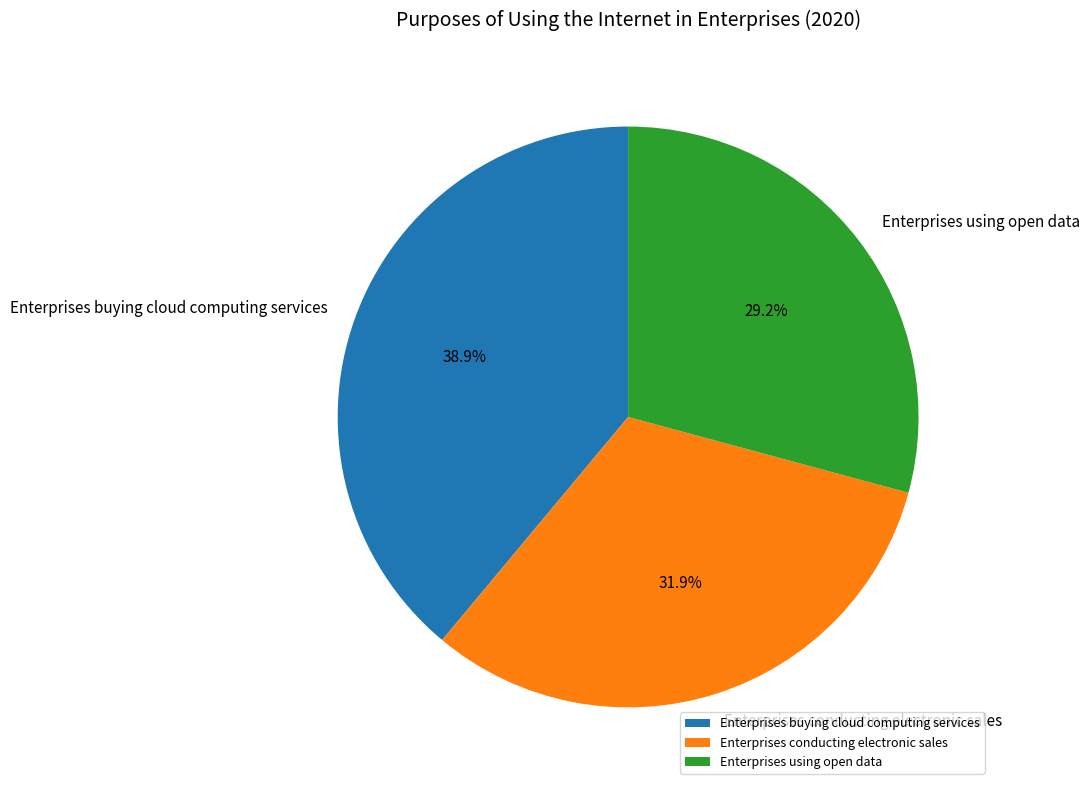

What is the smallest slice in the pie chart?

Enterprises using open data